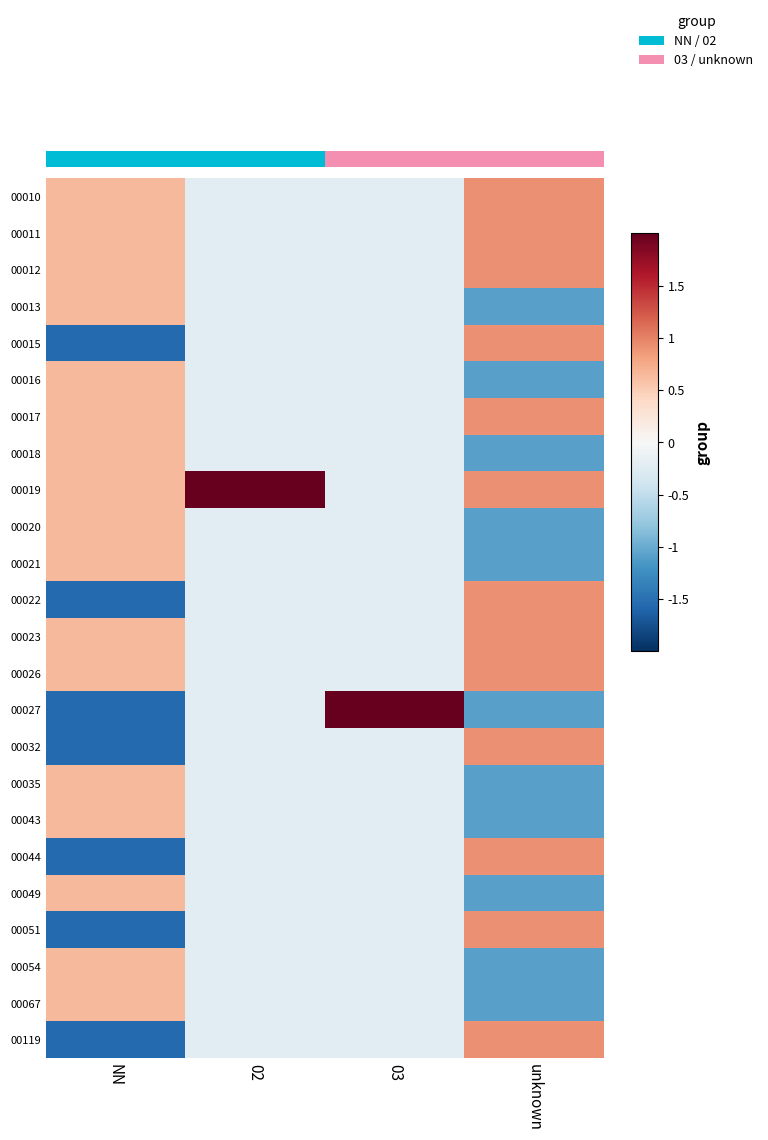

Reading left to right, list all the values displayed in this chart.

00010: NN=0.6	02=-0.2	03=-0.2	unknown=0.9
00011: NN=0.6	02=-0.2	03=-0.2	unknown=0.9
00012: NN=0.6	02=-0.2	03=-0.2	unknown=0.9
00013: NN=0.6	02=-0.2	03=-0.2	unknown=-1.1
00015: NN=-1.6	02=-0.2	03=-0.2	unknown=0.9
00016: NN=0.6	02=-0.2	03=-0.2	unknown=-1.1
00017: NN=0.6	02=-0.2	03=-0.2	unknown=0.9
00018: NN=0.6	02=-0.2	03=-0.2	unknown=-1.1
00019: NN=0.6	02=4.8	03=-0.2	unknown=0.9
00020: NN=0.6	02=-0.2	03=-0.2	unknown=-1.1
00021: NN=0.6	02=-0.2	03=-0.2	unknown=-1.1
00022: NN=-1.6	02=-0.2	03=-0.2	unknown=0.9
00023: NN=0.6	02=-0.2	03=-0.2	unknown=0.9
00026: NN=0.6	02=-0.2	03=-0.2	unknown=0.9
00027: NN=-1.6	02=-0.2	03=4.8	unknown=-1.1
00032: NN=-1.6	02=-0.2	03=-0.2	unknown=0.9
00035: NN=0.6	02=-0.2	03=-0.2	unknown=-1.1
00043: NN=0.6	02=-0.2	03=-0.2	unknown=-1.1
00044: NN=-1.6	02=-0.2	03=-0.2	unknown=0.9
00049: NN=0.6	02=-0.2	03=-0.2	unknown=-1.1
00051: NN=-1.6	02=-0.2	03=-0.2	unknown=0.9
00054: NN=0.6	02=-0.2	03=-0.2	unknown=-1.1
00067: NN=0.6	02=-0.2	03=-0.2	unknown=-1.1
00119: NN=-1.6	02=-0.2	03=-0.2	unknown=0.9